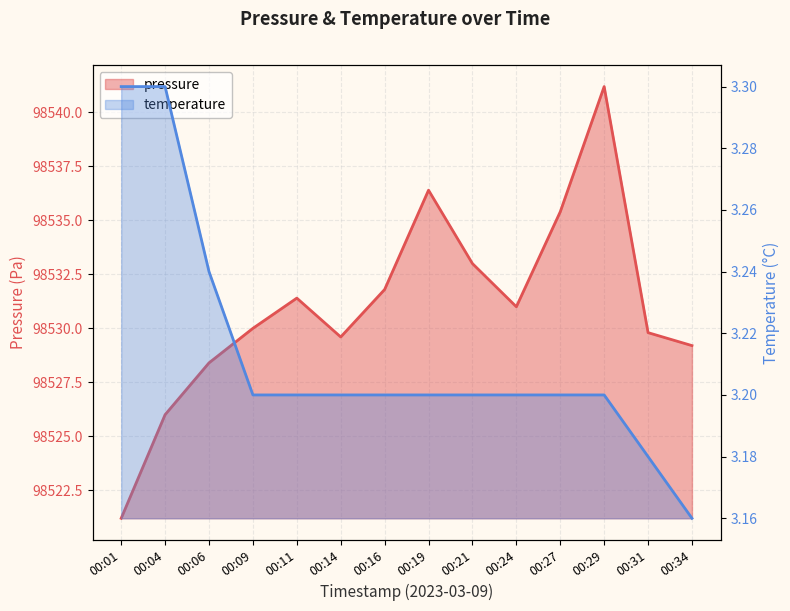

What is the sum of the pressure values at 00:01 and 00:31?

197051.0